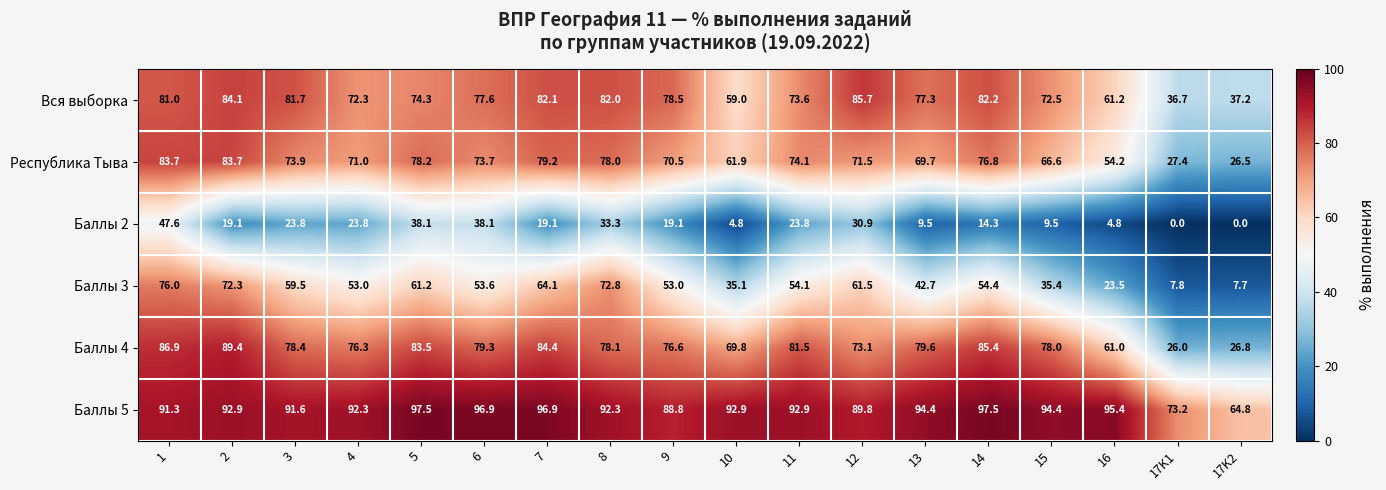

What is the difference between the Баллы 3 values at 6 and 3?

5.9